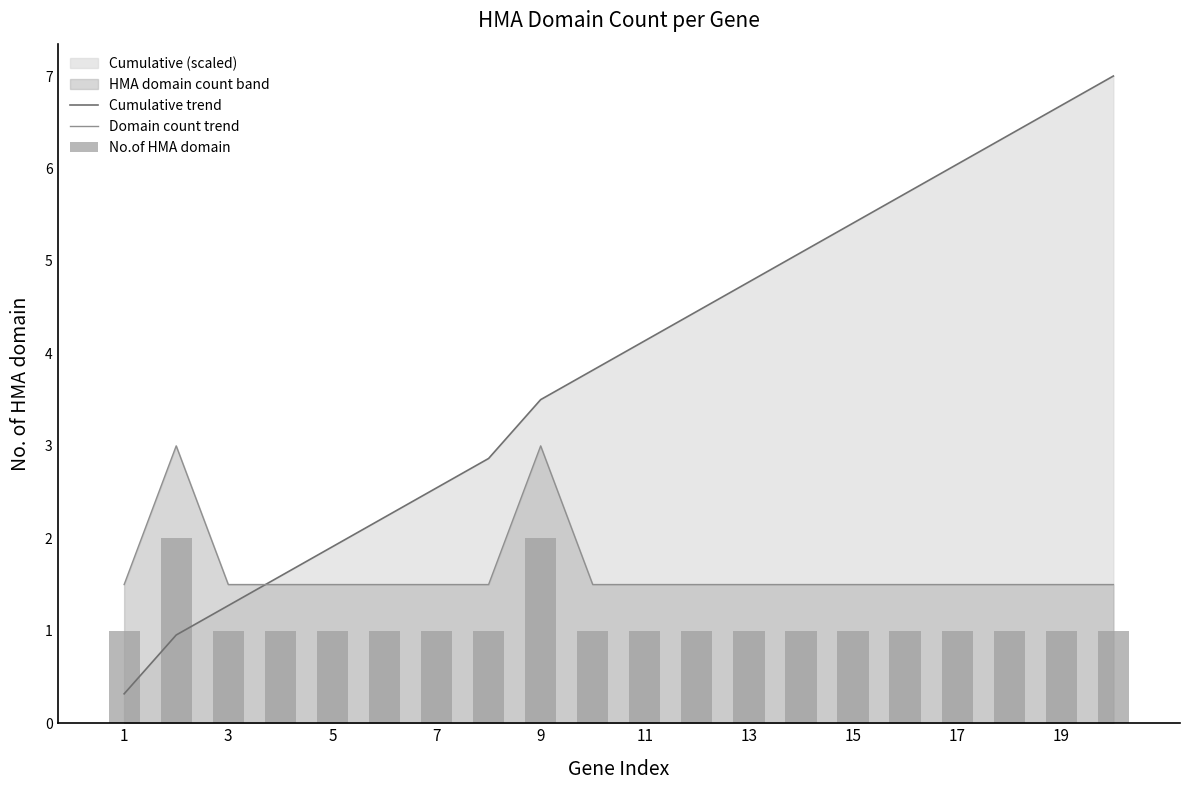

Where does the Cumulative trend series first go above 4?

11